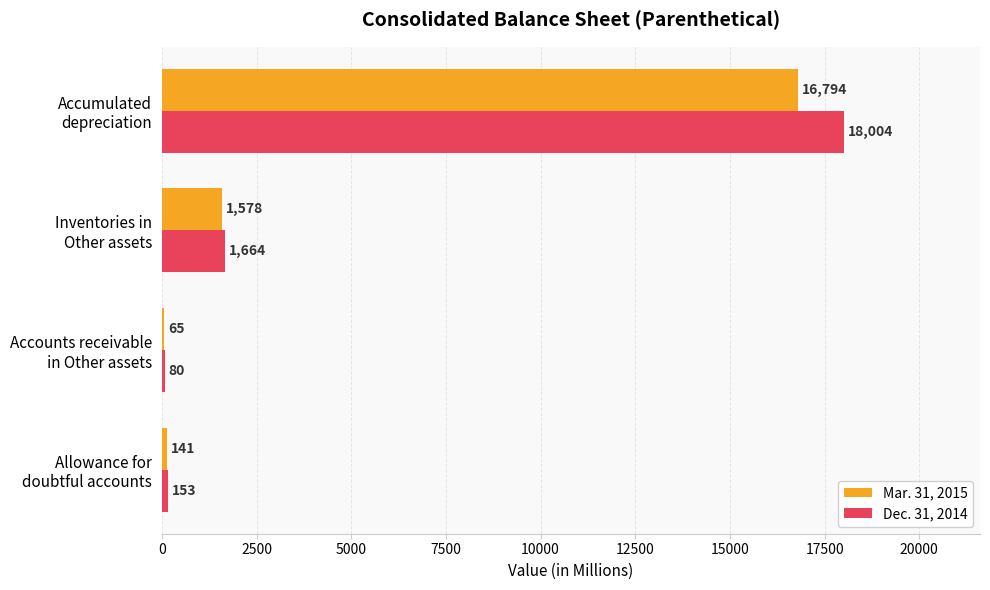

What is the difference between the maximum and second lowest values in the Mar. 31, 2015 series?

16653